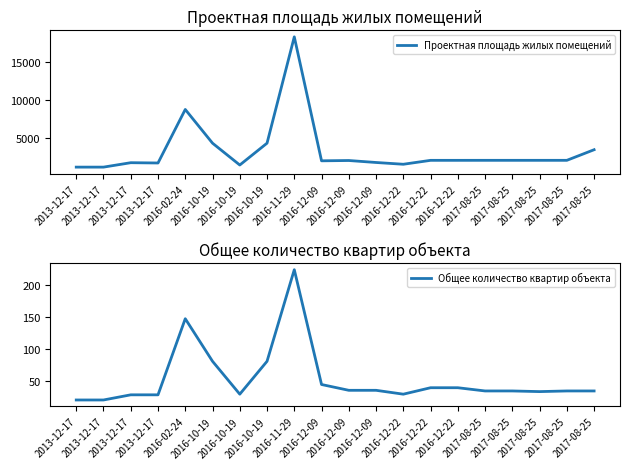

What is the difference between the second highest and minimum values in the Проектная площадь жилых помещений series?

7601